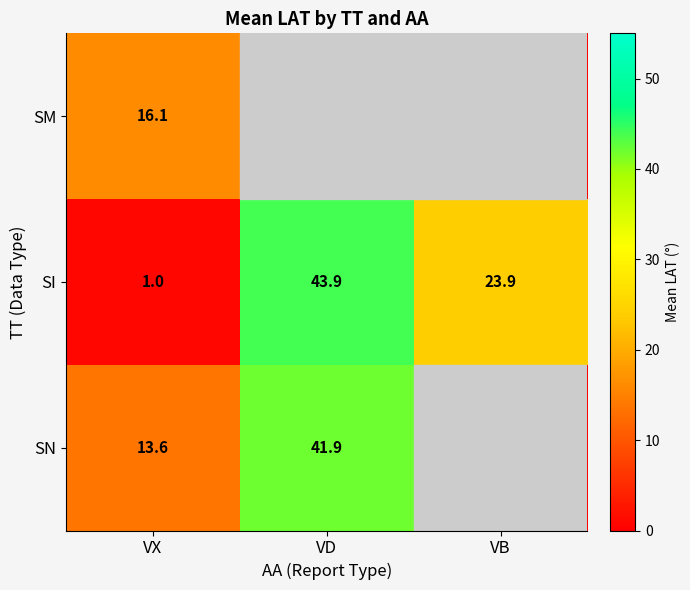

Count the number of categories in the chart.

3